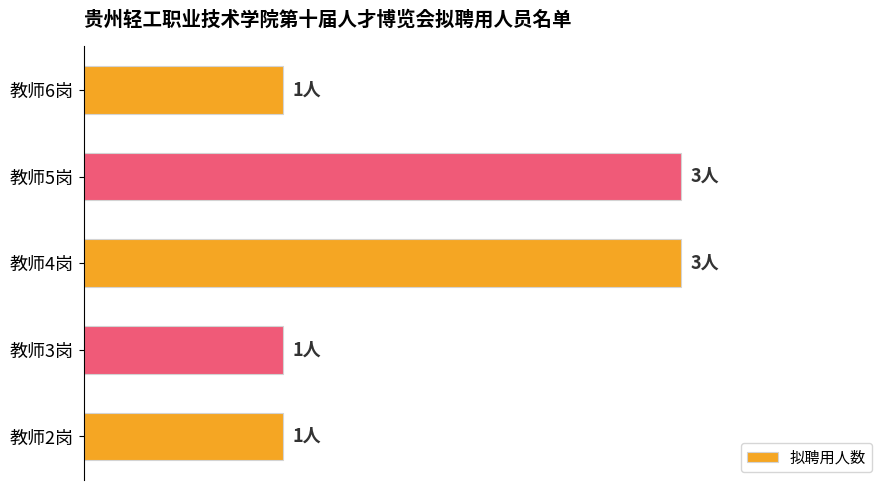

How many values are between 1 and 3?

5